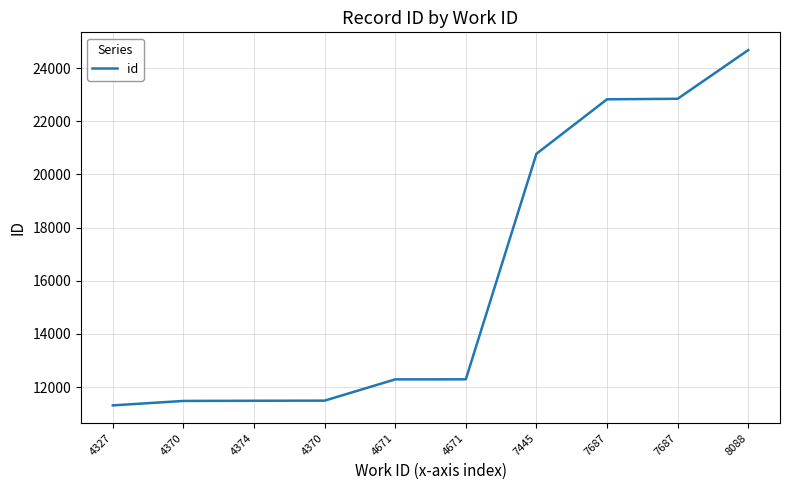

What is the average value?

16149